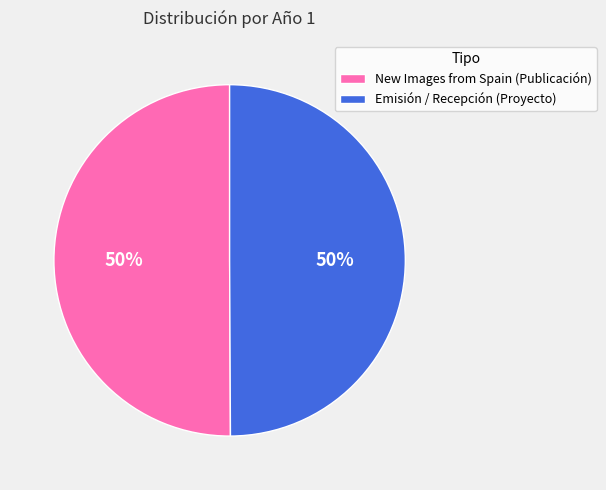

Do New Images from Spain (Publicación) and Emisión / Recepción (Proyecto) together represent more than half of the pie?

Yes